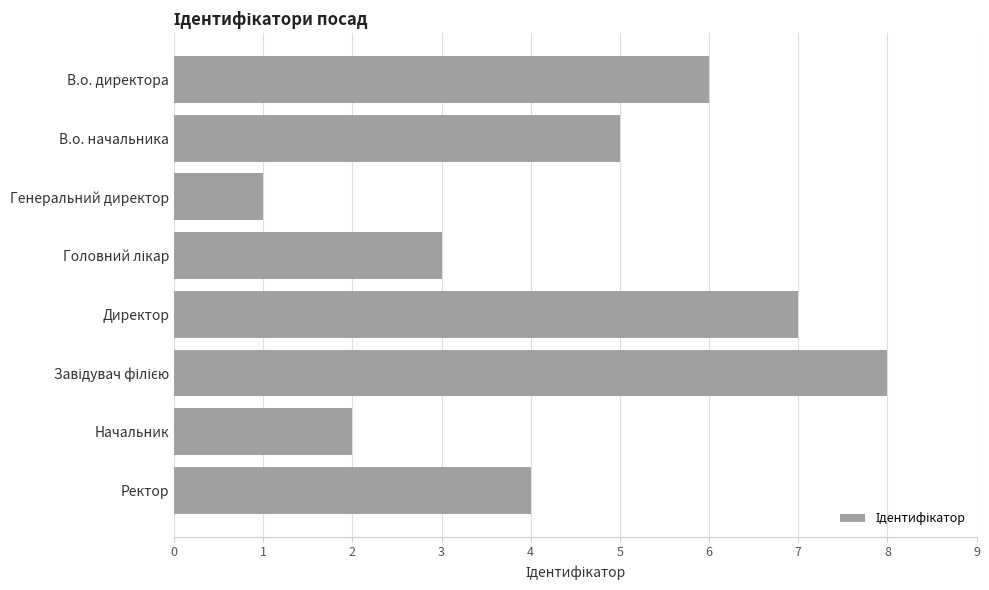

Count the values in the range 3 to 7.

5